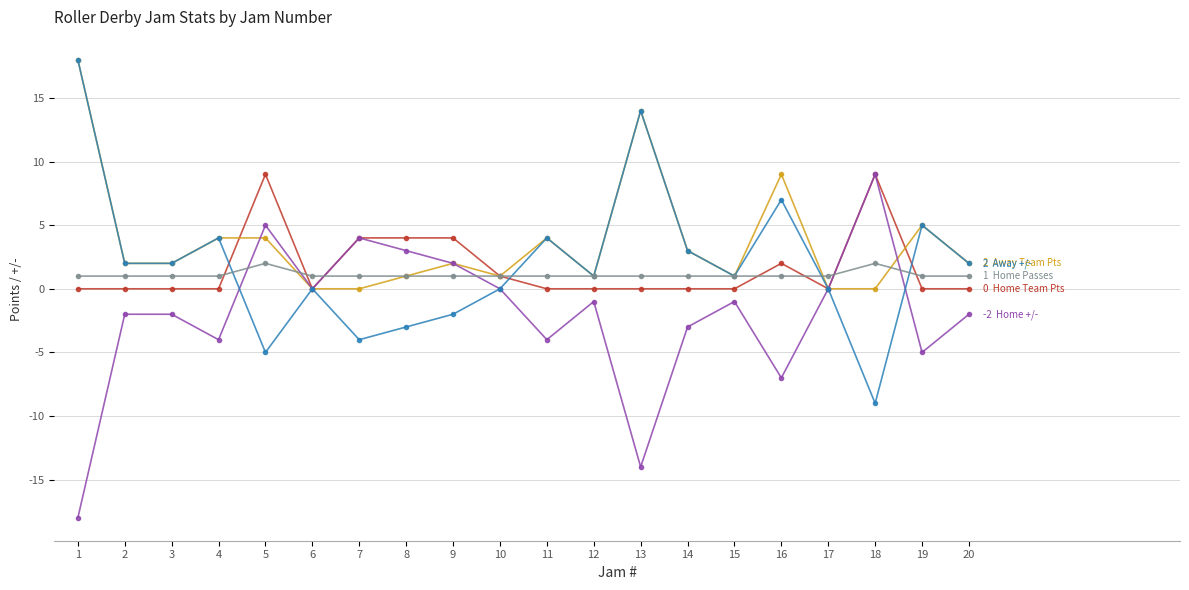

What is the maximum value shown in the chart?

18